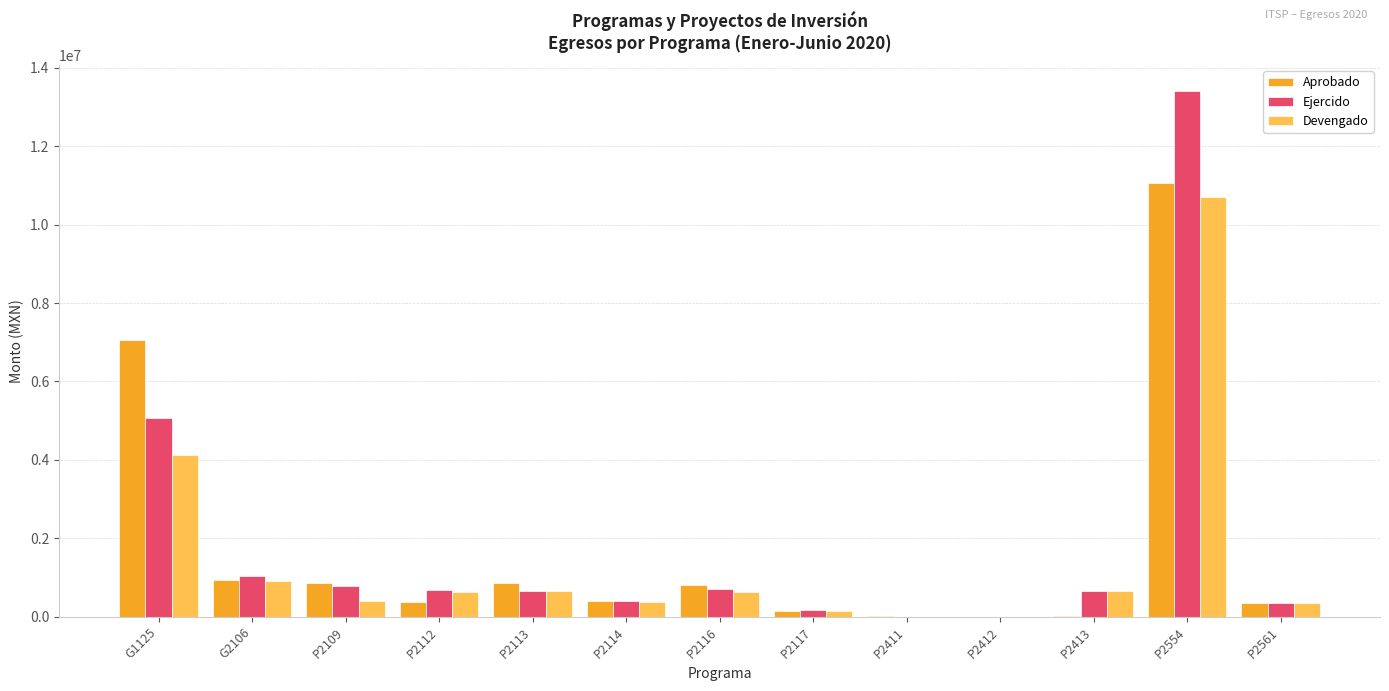

Are the bars horizontal?

No